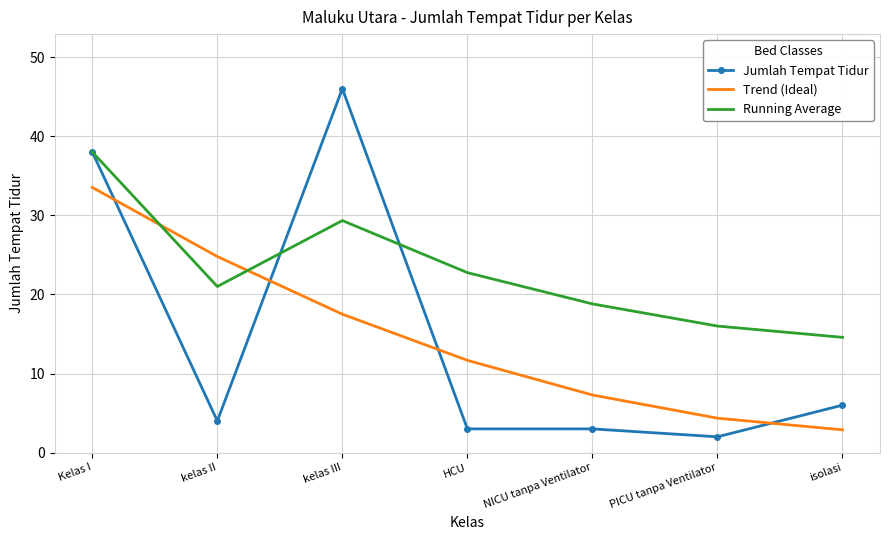

Which category has the highest value across all series?

kelas III